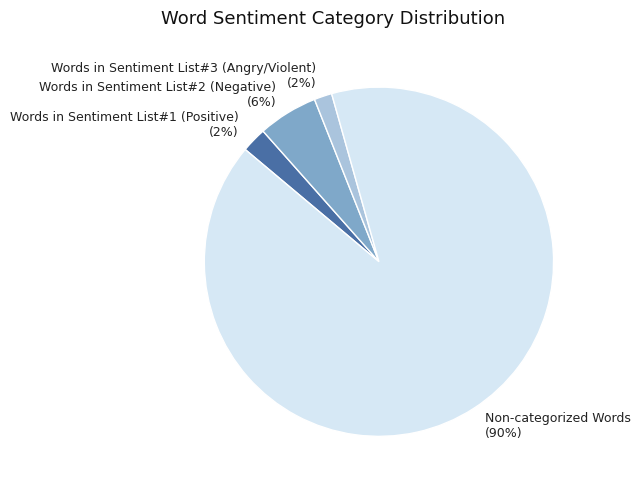

Which has a higher value, Words in Sentiment List#2 (Negative) or Words in Sentiment List#3 (Angry/Violent)?

Words in Sentiment List#2 (Negative)